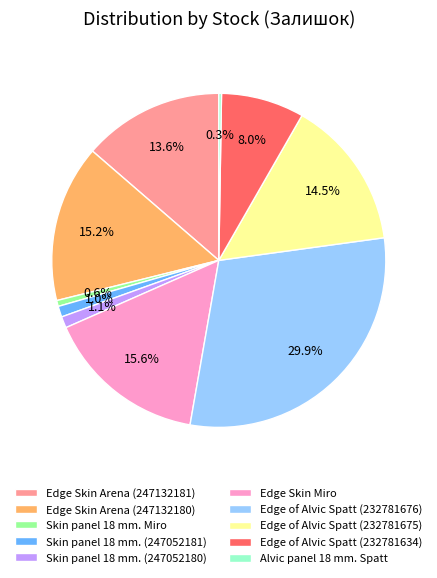

Does Skin panel 18 mm. (247052181) account for over 50% of the chart?

No